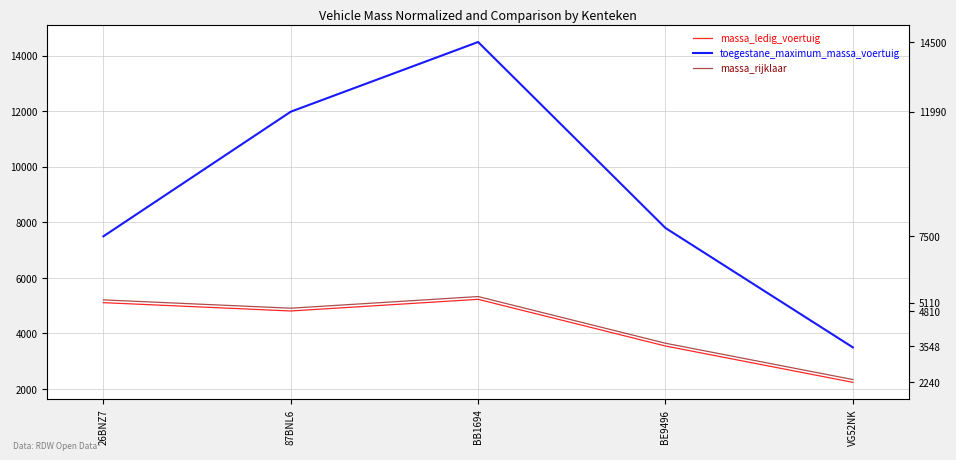

Is the value of massa_rijklaar at 87BNL6 greater than the value of massa_ledig_voertuig at 87BNL6?

Yes